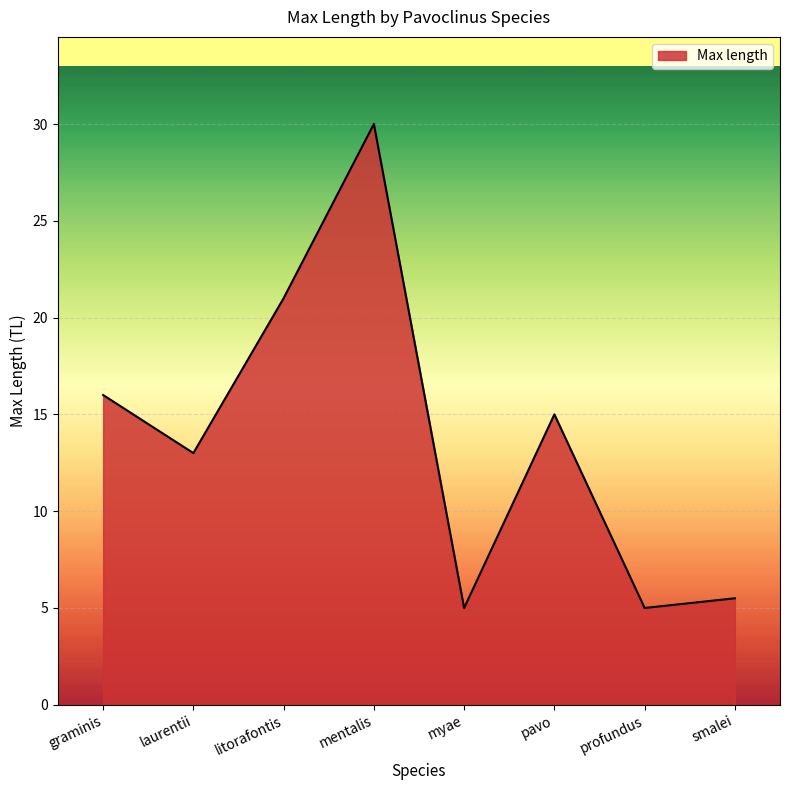

What is the change in value from graminis to mentalis?

+14.0